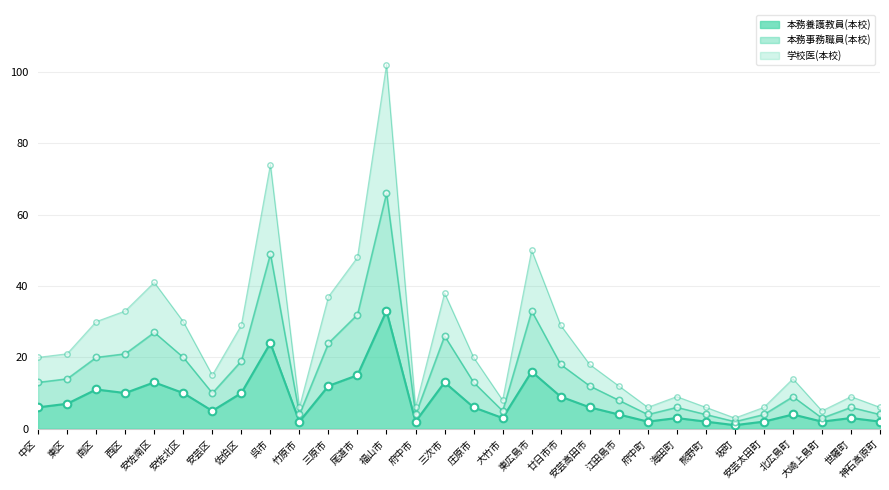

Is the value of 本務事務職員(本校) at 安佐南区 greater than the value of 学校医(本校) at 西区?

No